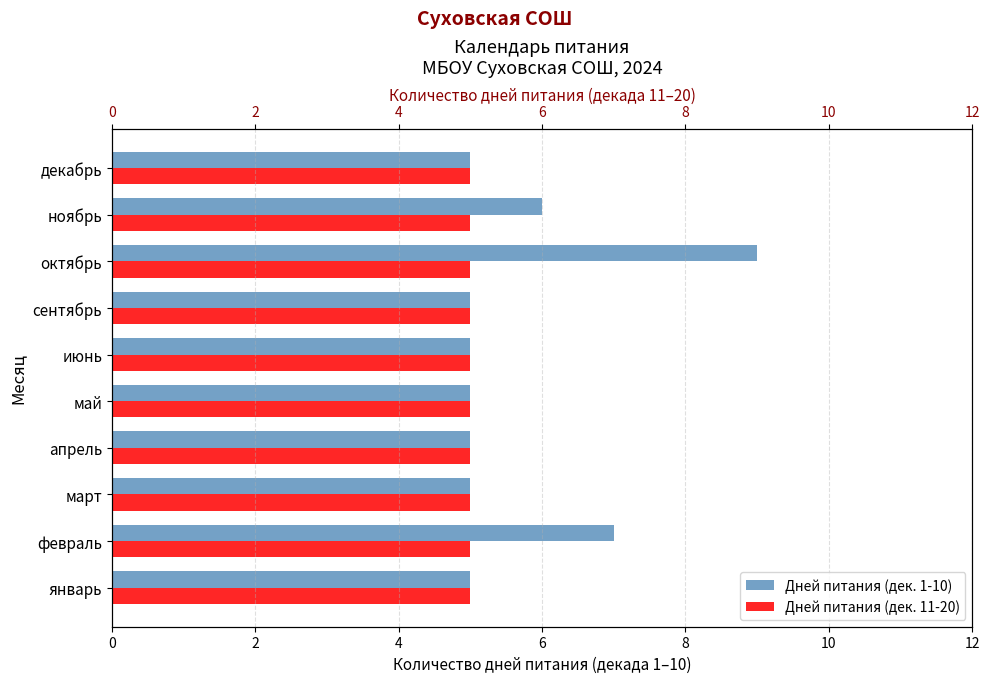

What are all the series names shown in the legend?

Дней питания (дек. 1-10), Дней питания (дек. 11-20)